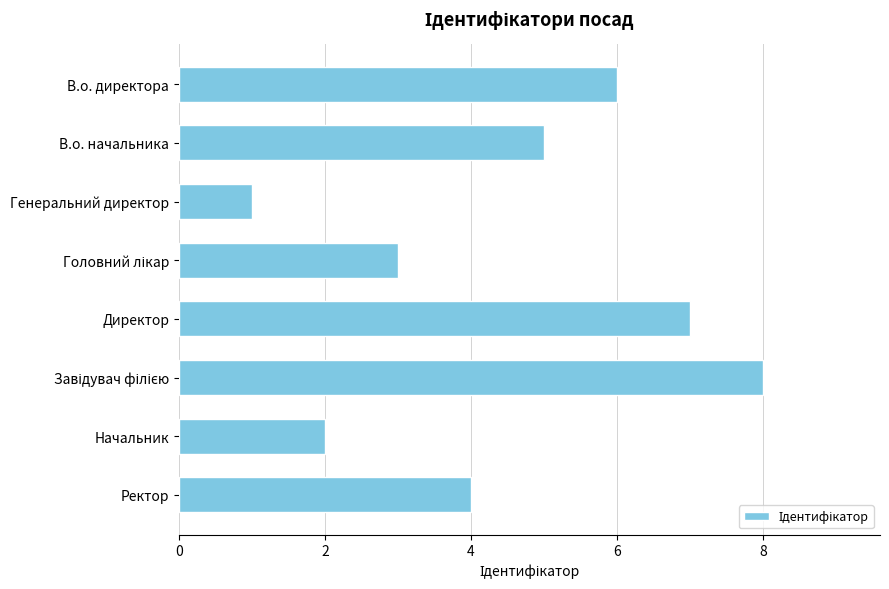

What is the greatest value displayed?

8